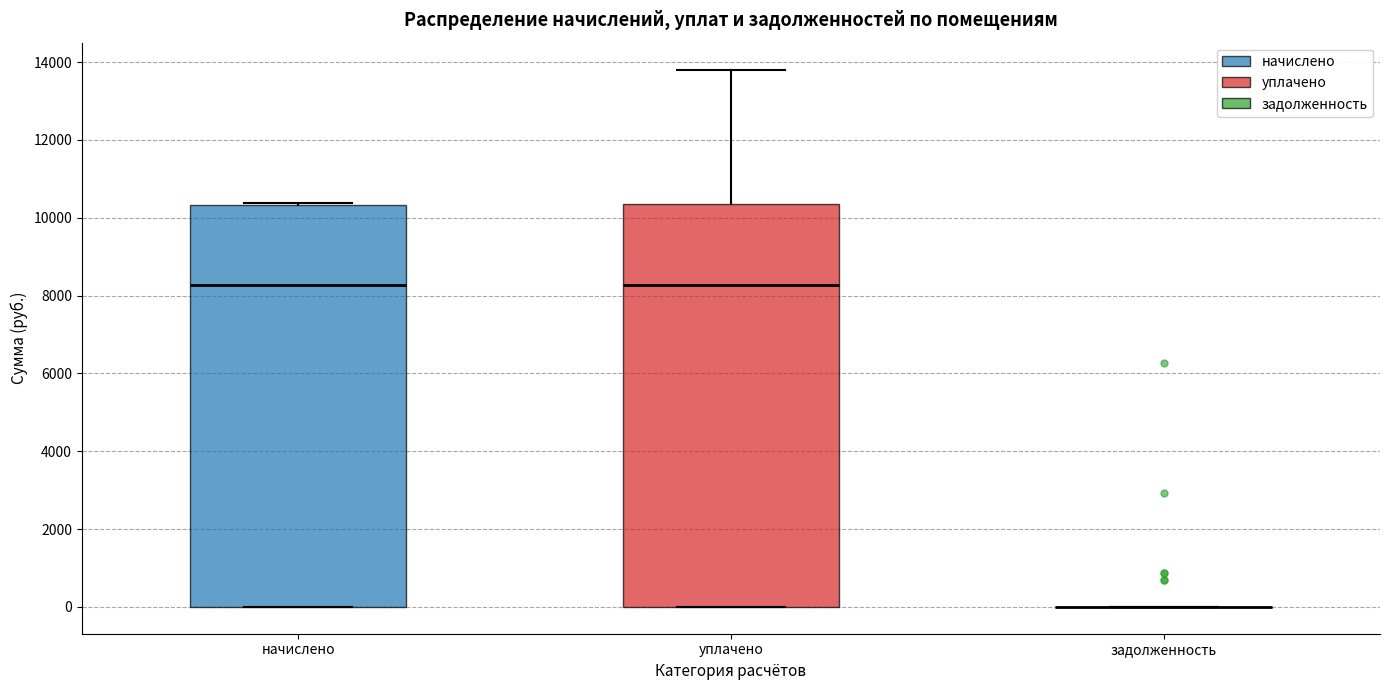

Reading left to right, transcribe this box plot: for each box, give where its median line is, the range the box spans, and where its two whiskers end, as read against the y-axis. The values are not printed on the chart, so give them approximately, as read against the axis.

начислено: median 8200, box 0 to 10400, whiskers 0 to 10400
уплачено: median 8200, box 0 to 10400, whiskers 0 to 13800
задолженность: box collapsed to a line at 0, whiskers 0 to 0